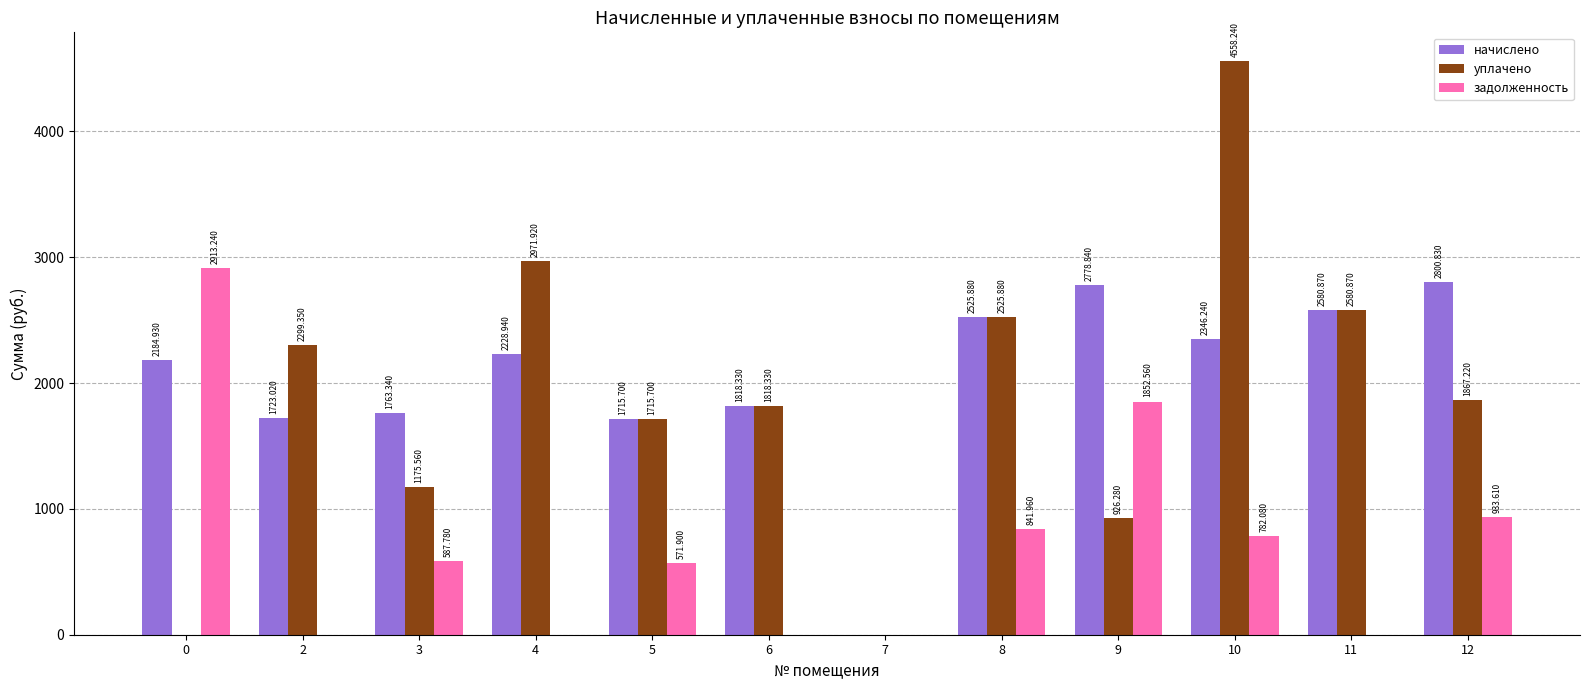

What is the maximum value shown in the chart?

4558.2